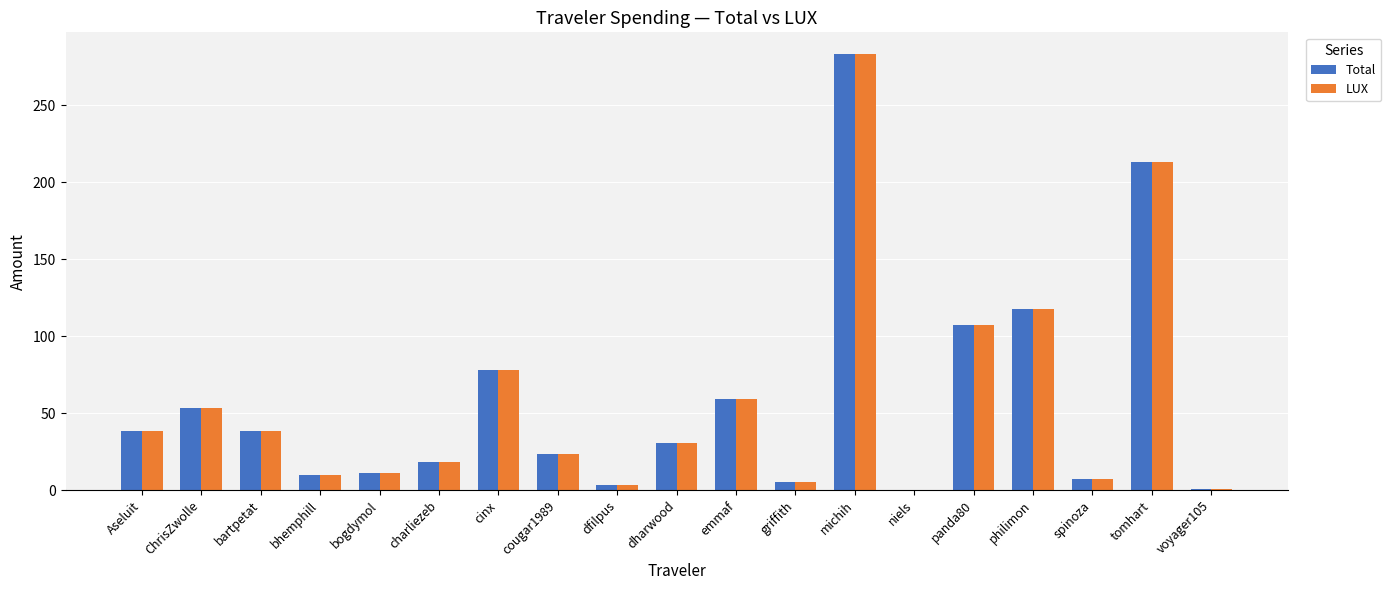

Which label corresponds to the largest value in the chart?

michih